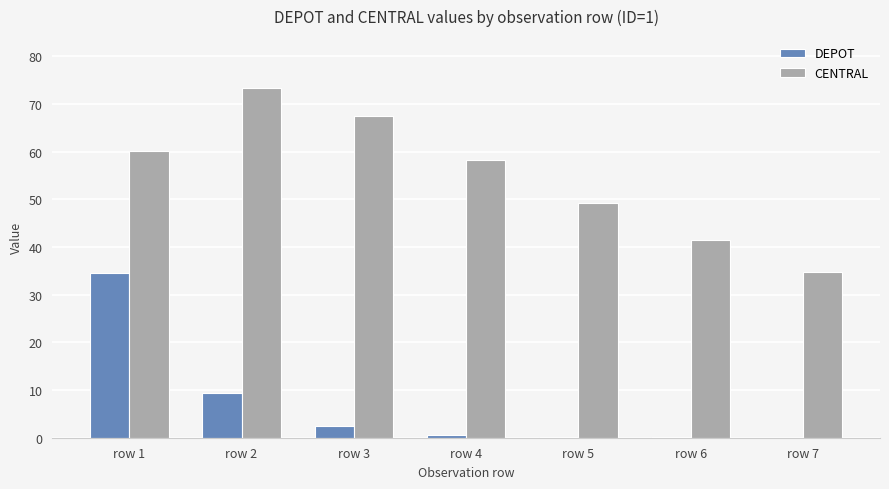

Which series changed the most between row 3 and row 4?

CENTRAL